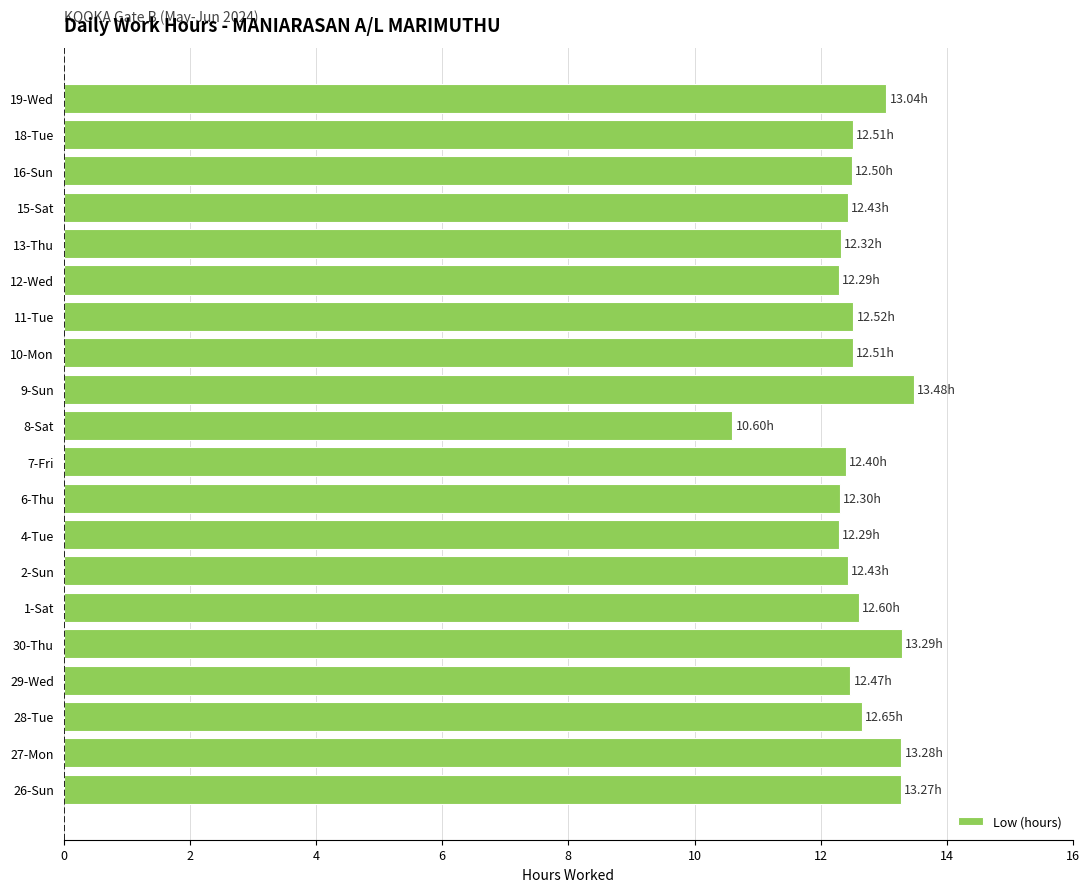

What is the smallest value displayed?

10.6